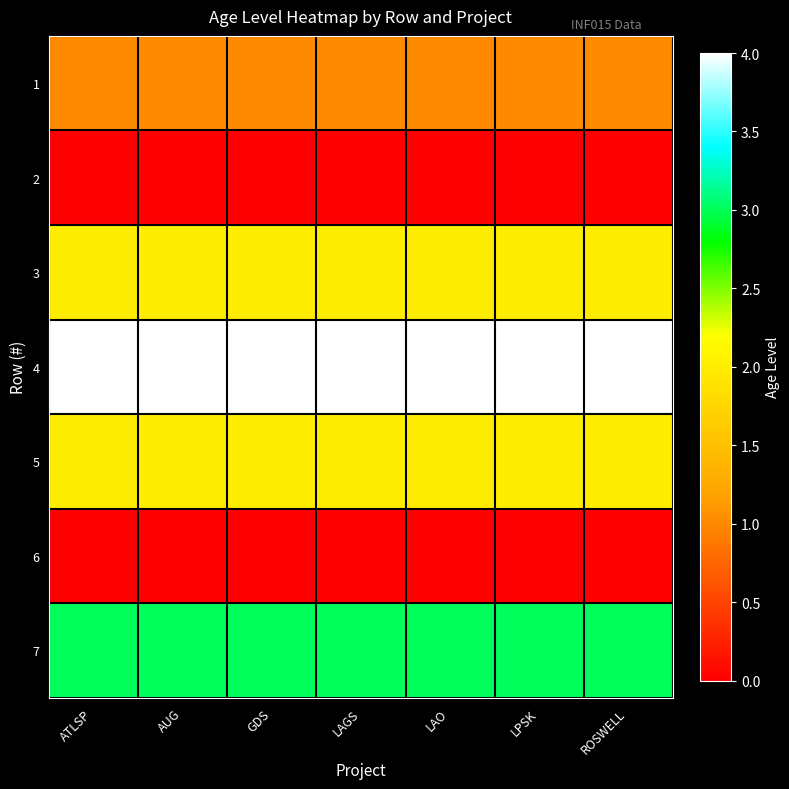

What is the total value across all series at ROSWELL?

12